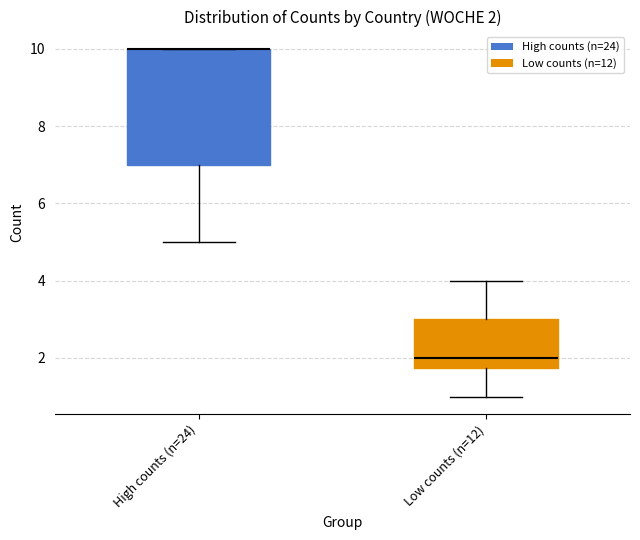

Which box is the tallest, from its lower edge to its upper edge?

High counts (n=24)